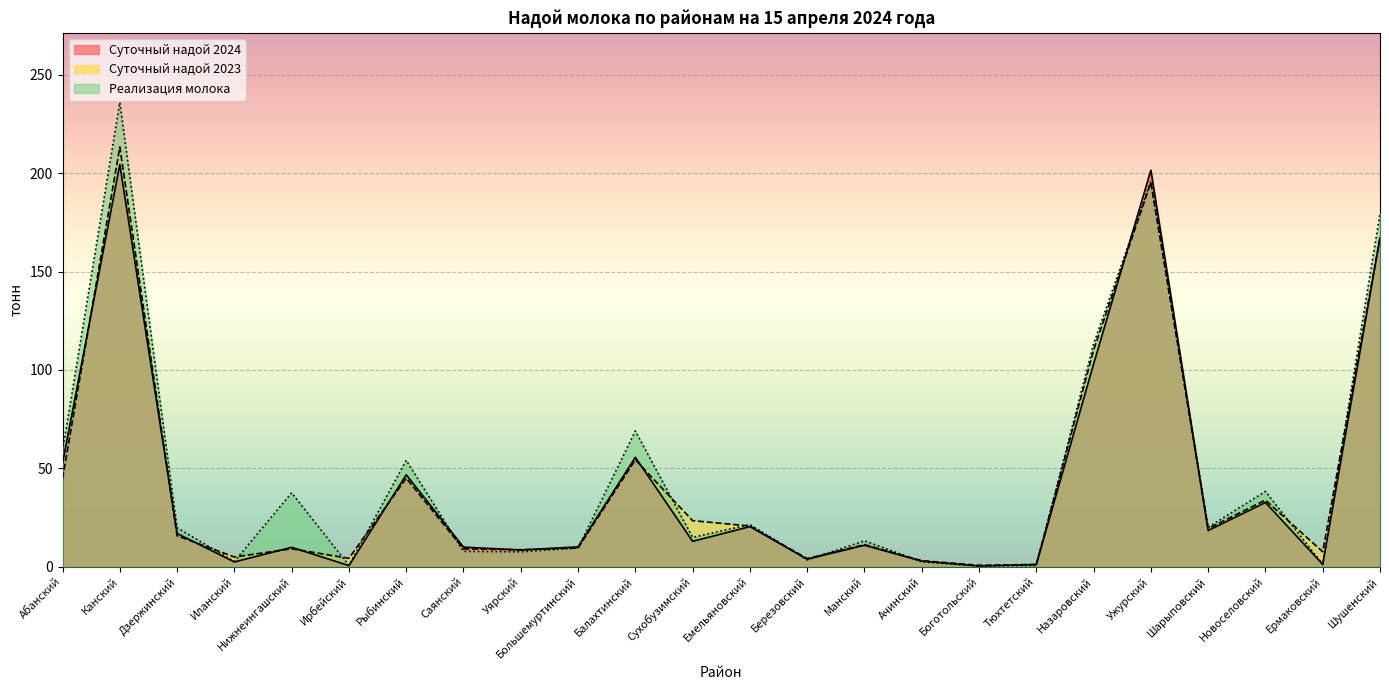

Between Балахтинский and Березовский, which series saw the biggest shift?

Реализация молока